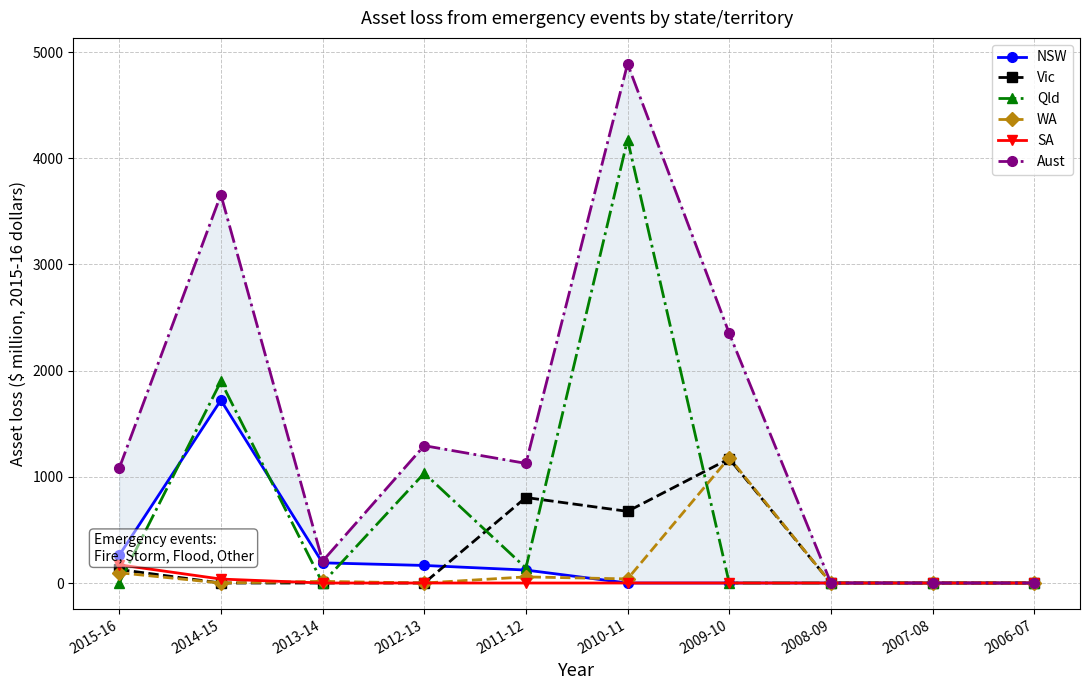

List the series in order of their peak value, highest first.

Aust, Qld, NSW, WA, Vic, SA